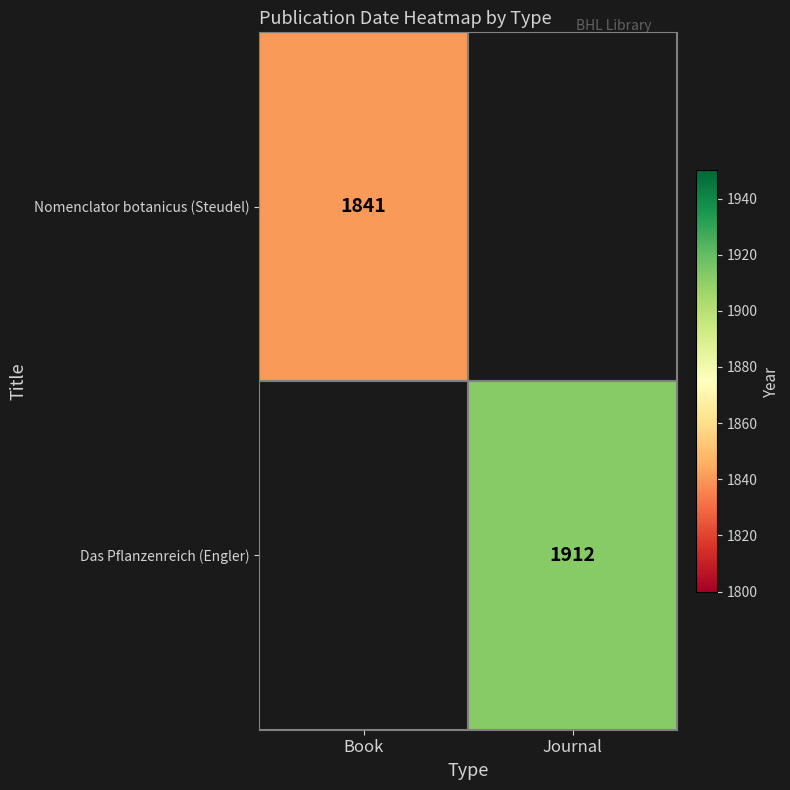

What is the minimum value shown in the chart?

1841.0